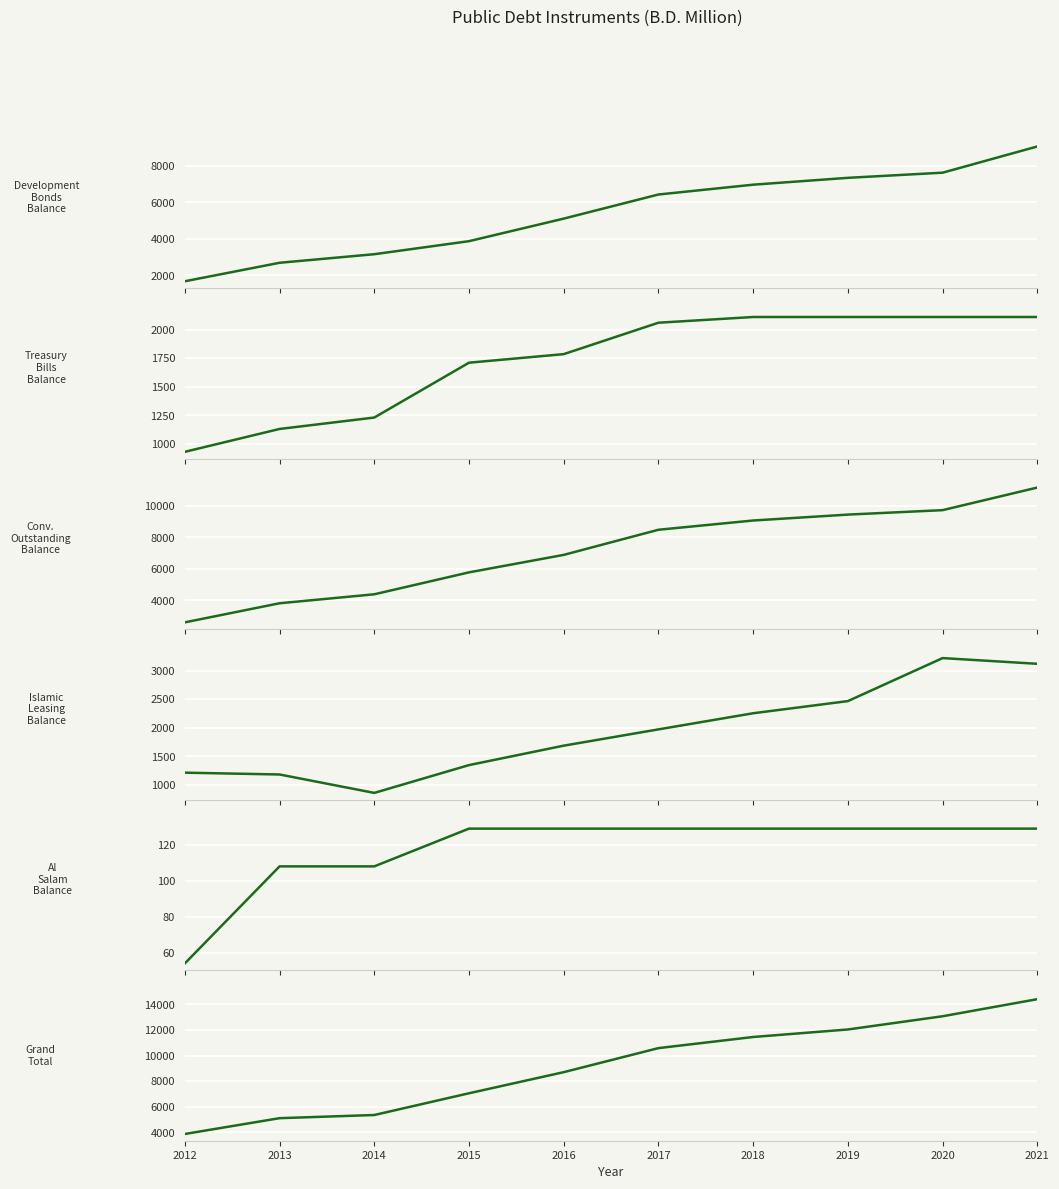

What is the average value of the Islamic Leasing Balance series?

1932.8